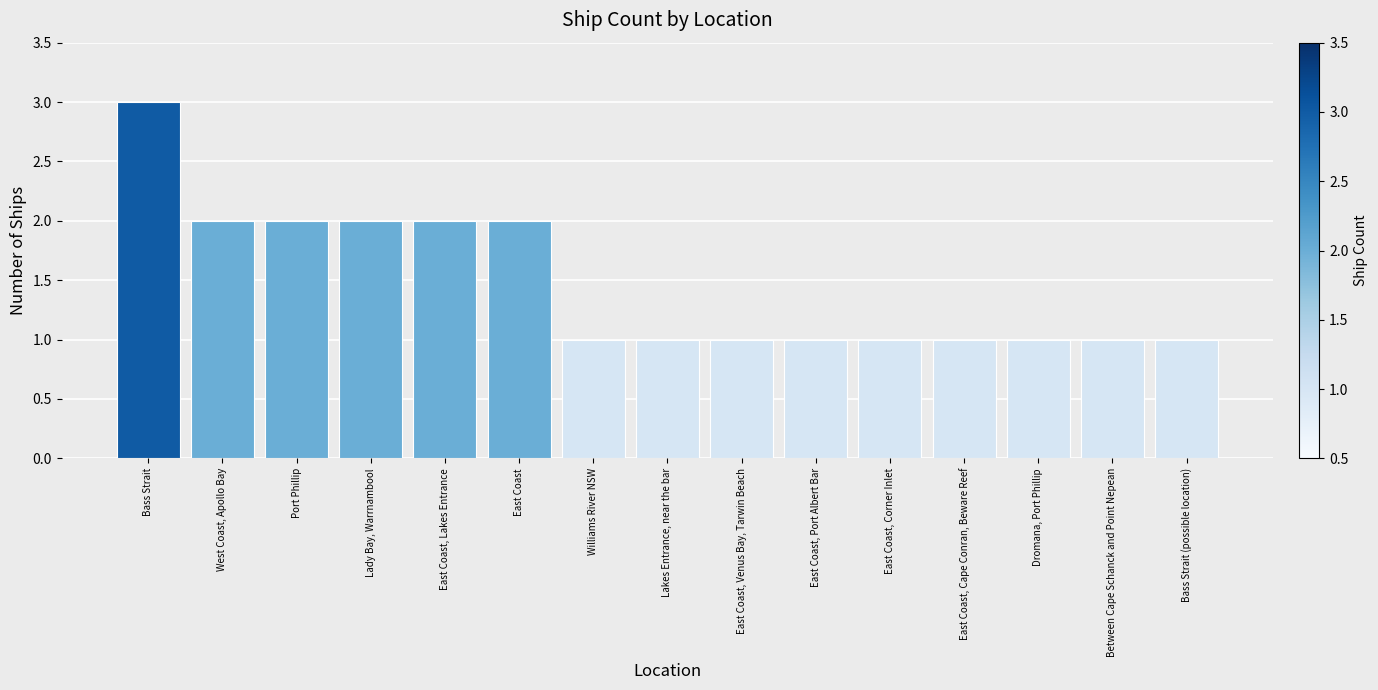

True or false: the data shows 1 at East Coast, Corner Inlet.

True